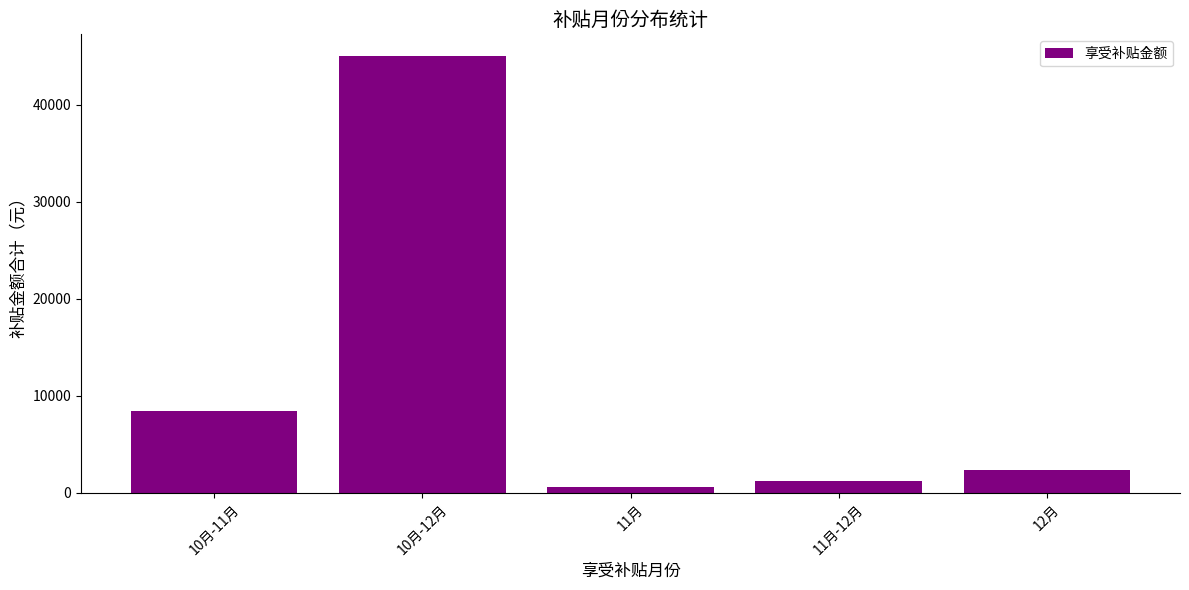

What is the smallest value displayed?

600